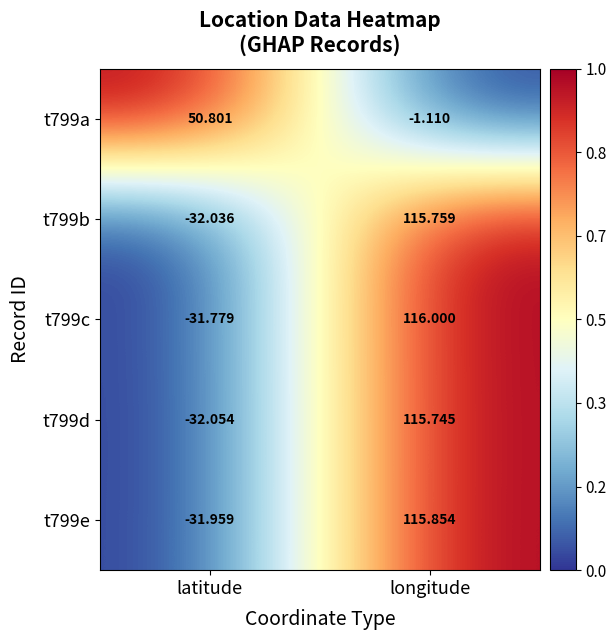

Rank the categories by t799c value from highest to lowest.

longitude, latitude